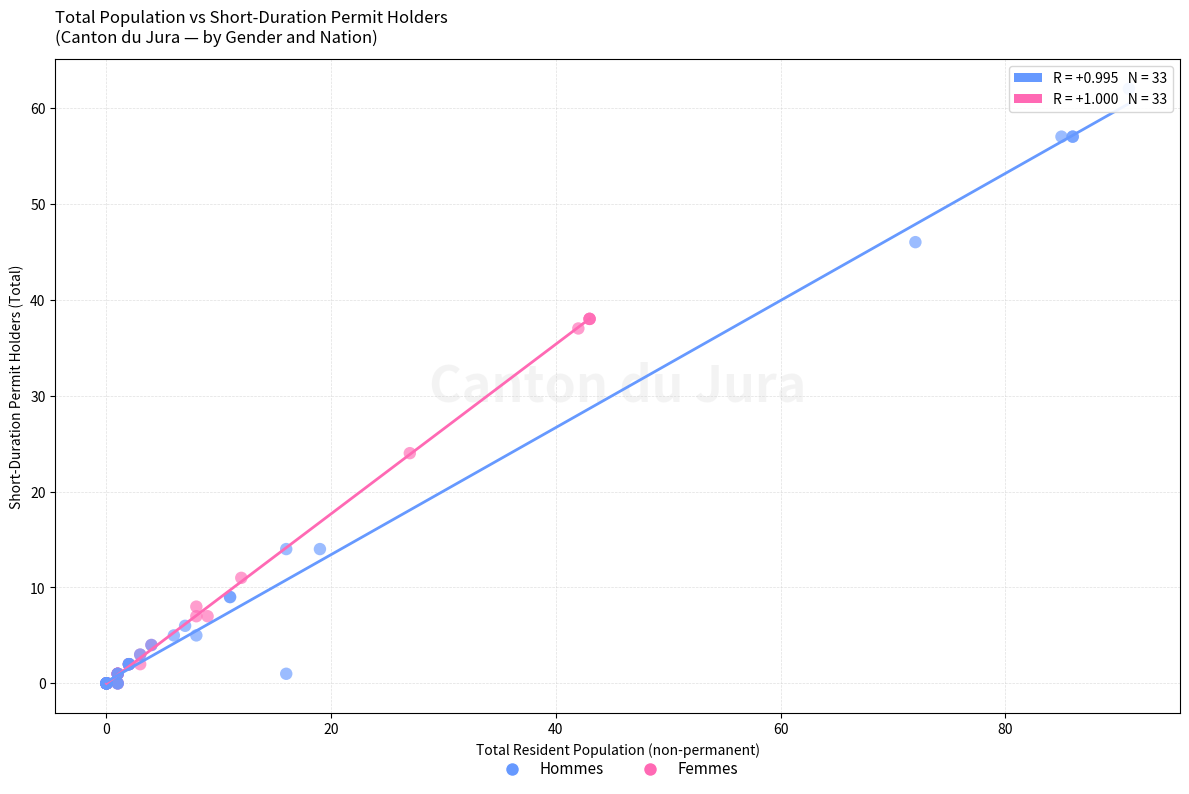

Which series has the largest Y range (max minus min)?

Hommes